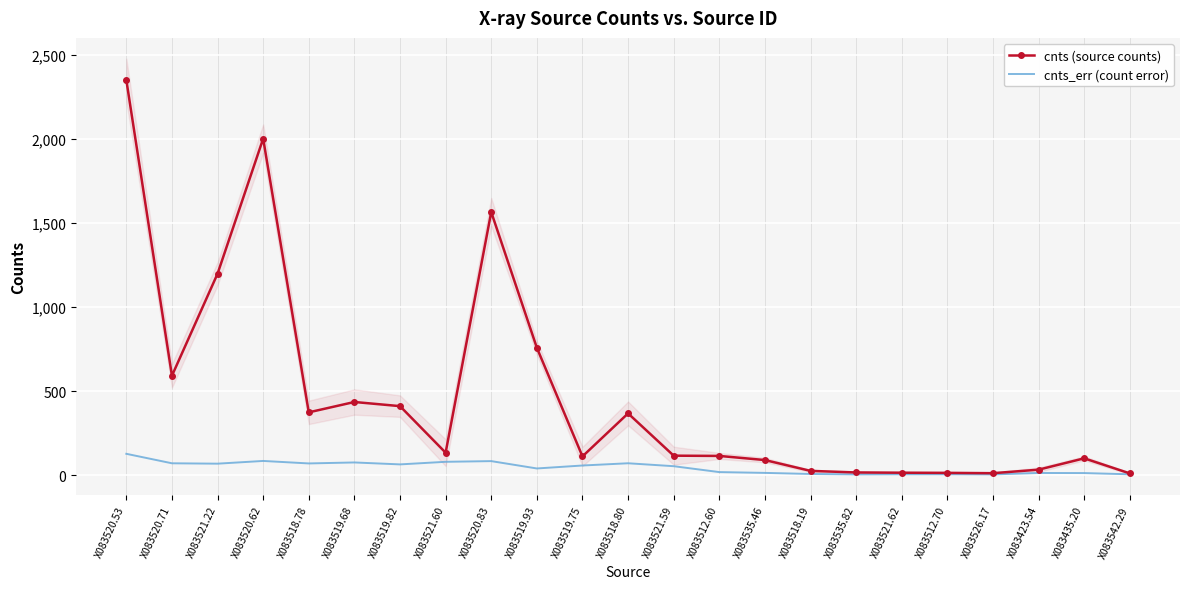

In cnts_err (count error), how many points are higher than both neighbors (excluding endpoints)?

6